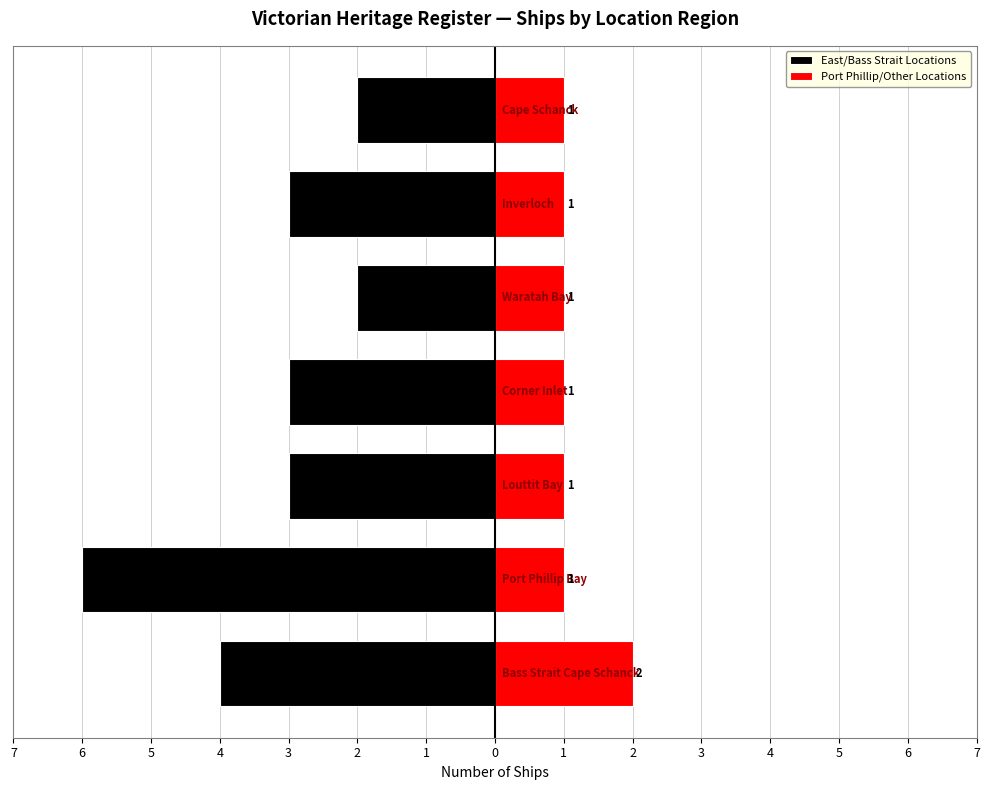

What is the value of the East/Bass Strait Locations bar at the 6th from the left?

-3